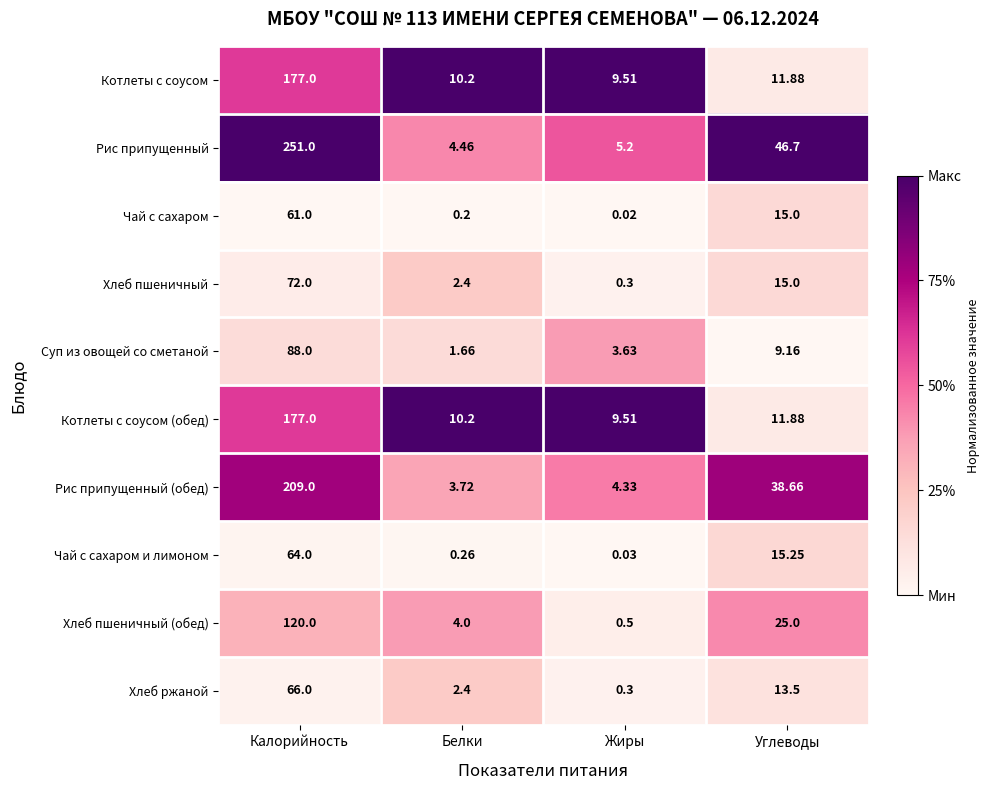

Where is Хлеб пшеничный nearest to the value 36?

Углеводы